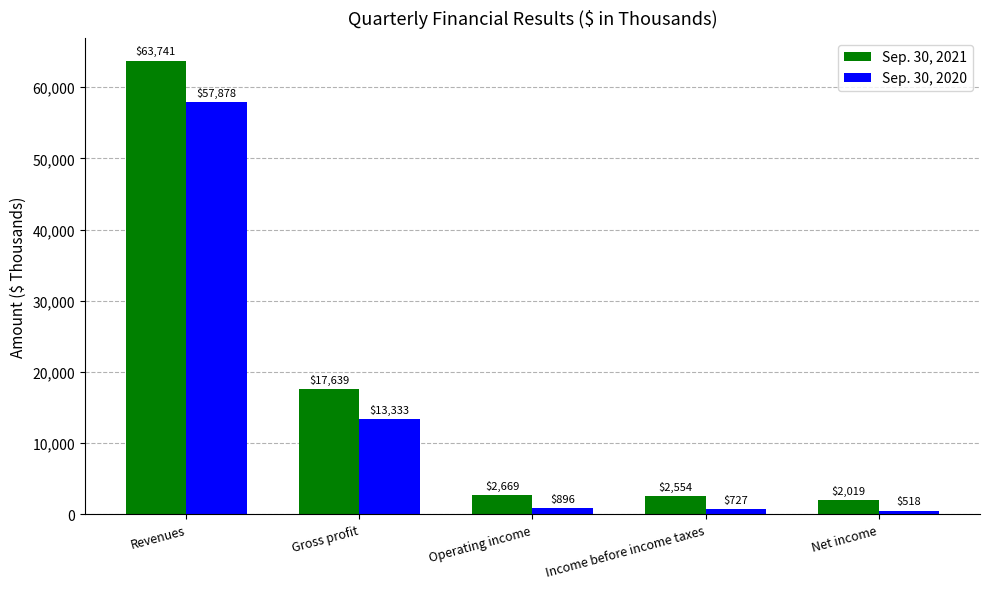

What is the difference between the maximum and minimum values in the Sep. 30, 2020 series?

57360